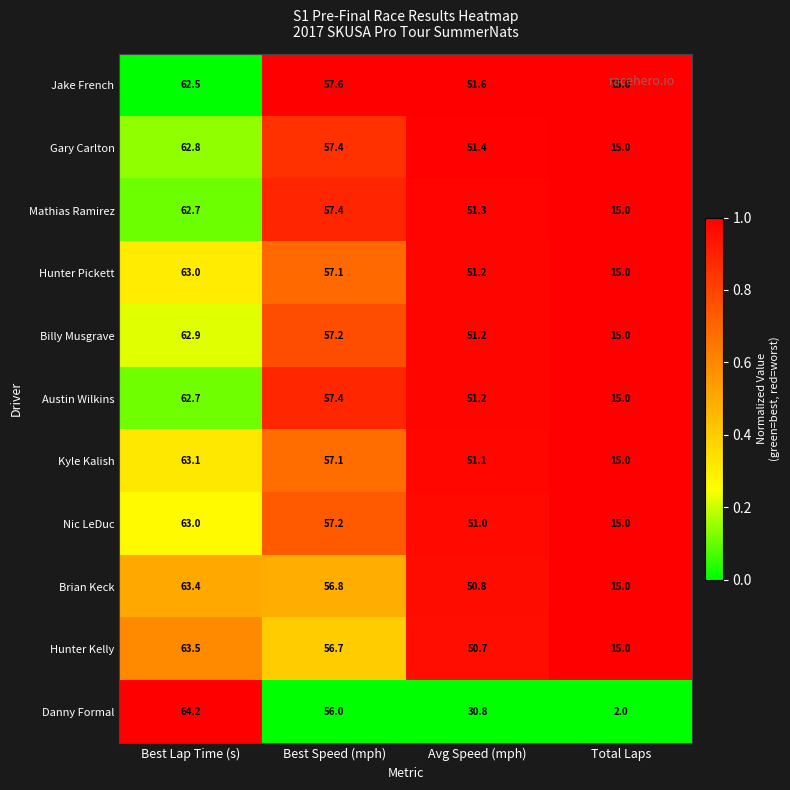

What is the minimum value for Nic LeDuc?

15.0